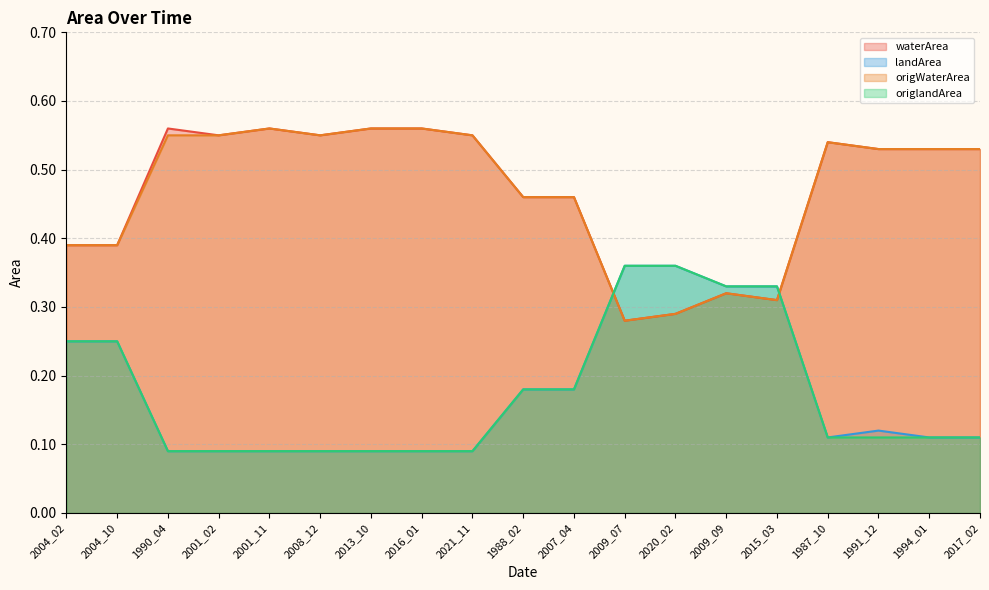

True or false: landArea and origlandArea intersect in this chart.

False